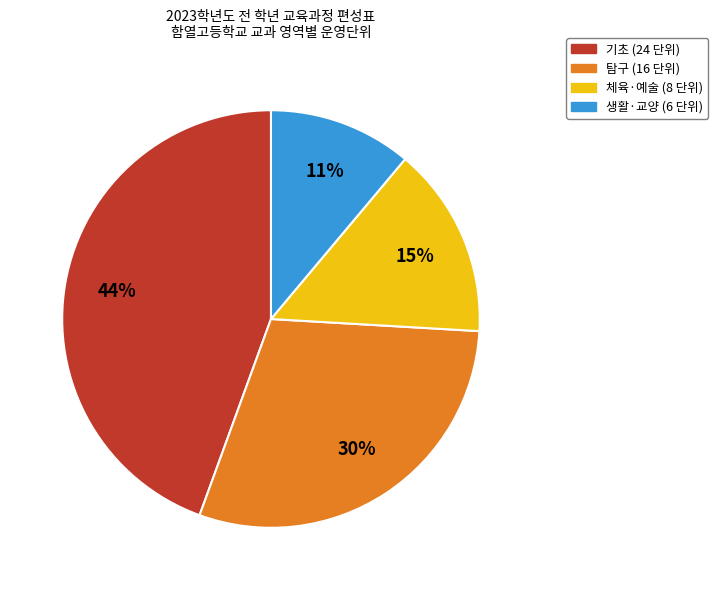

Does any single category account for the majority?

No